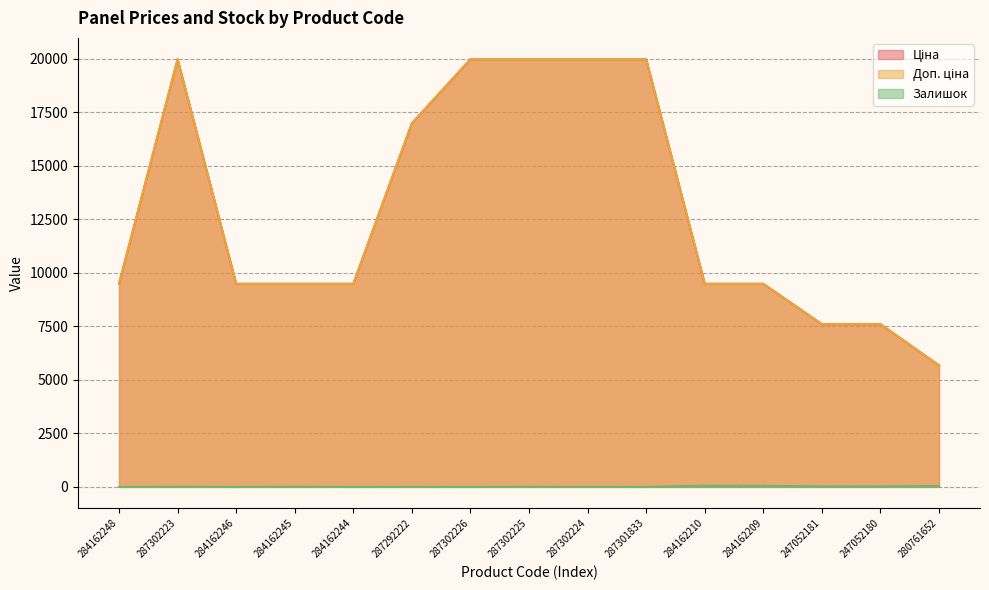

Which has a higher value, 287292222 or 287302224?

287302224